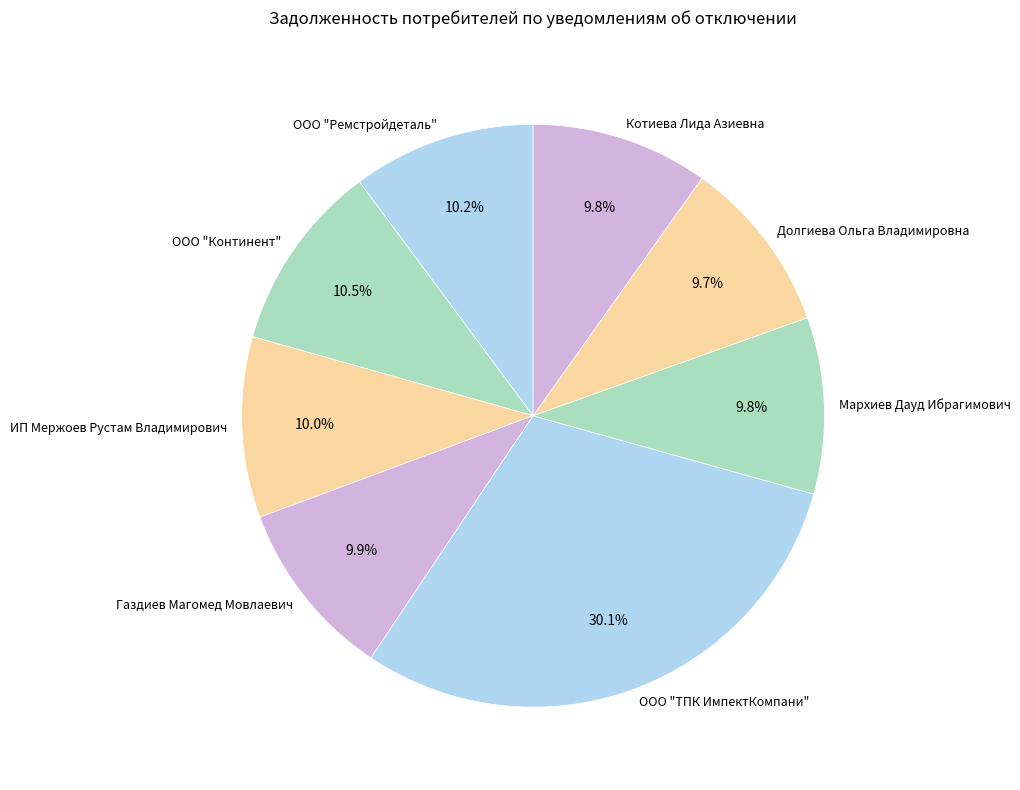

Do ООО "Ремстройдеталь" and ИП Мержоев Рустам Владимирович together represent more than half of the pie?

No